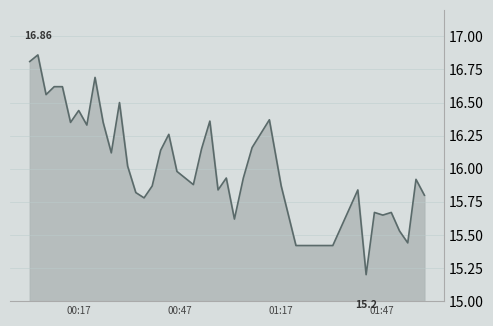

How many lines are shown in the chart?

1